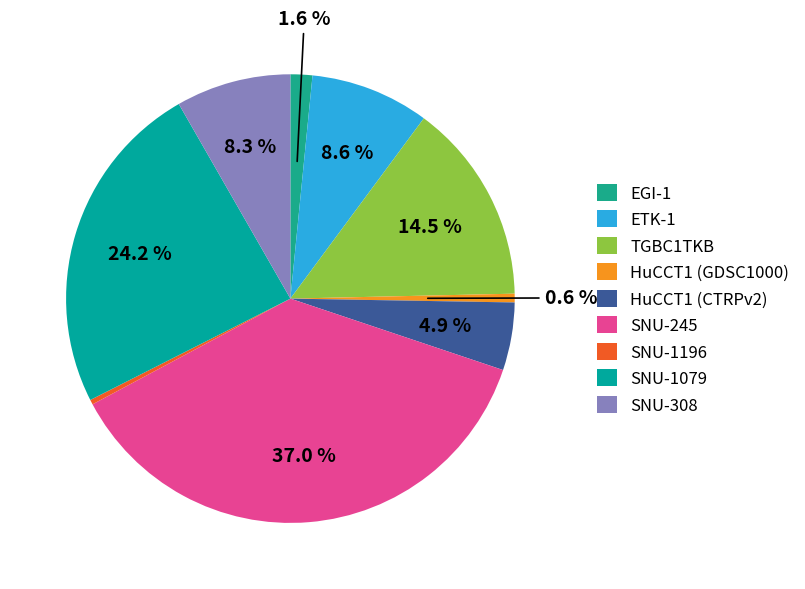

What is the total percentage of SNU-245 and TGBC1TKB?

51.5%